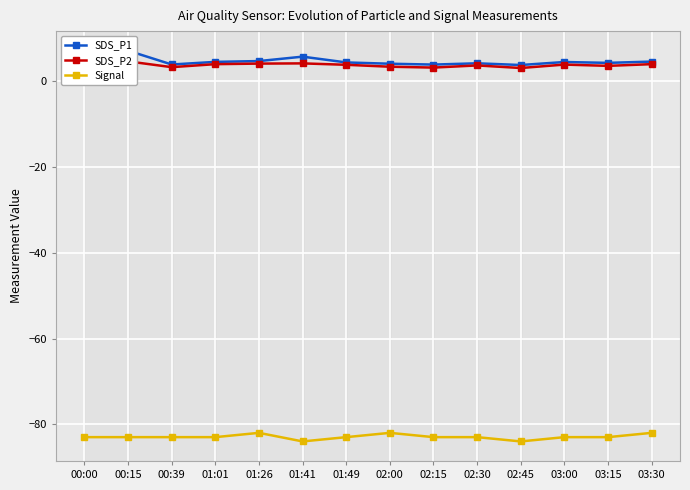

Where is the first local minimum for SDS_P1?

00:39